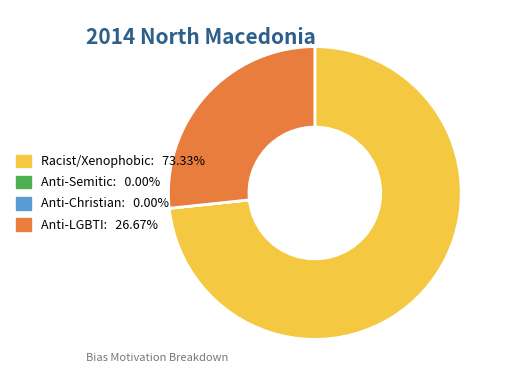

Does any single category account for the majority?

Yes